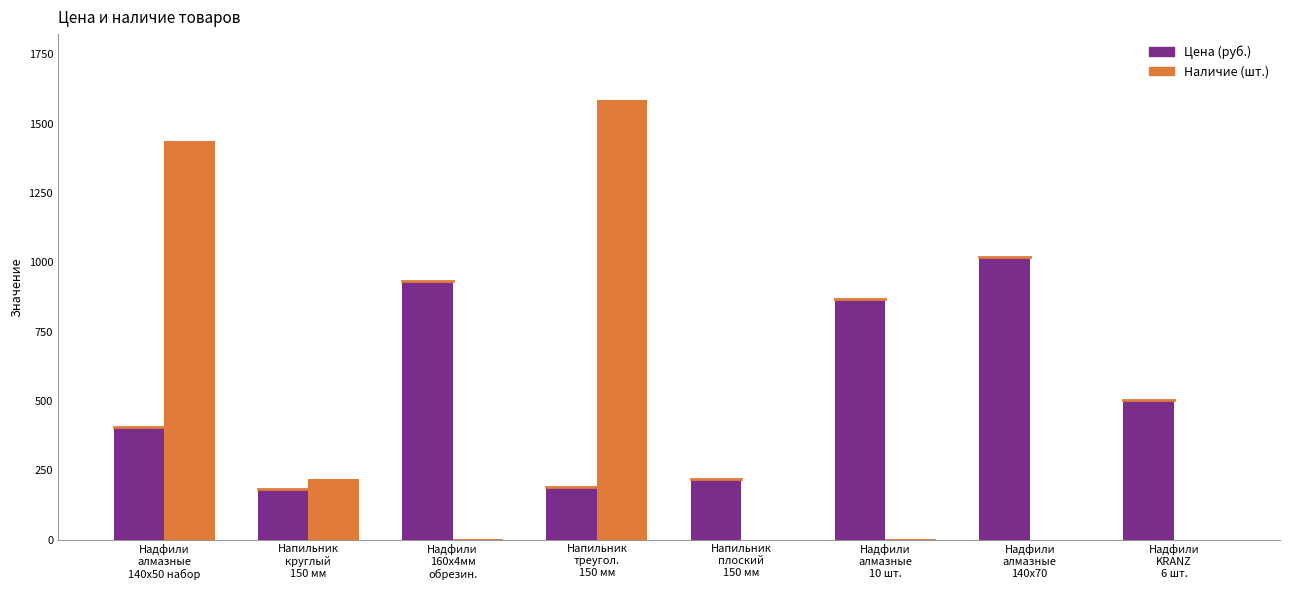

Which series has the largest range (max minus min)?

Наличие (шт.)